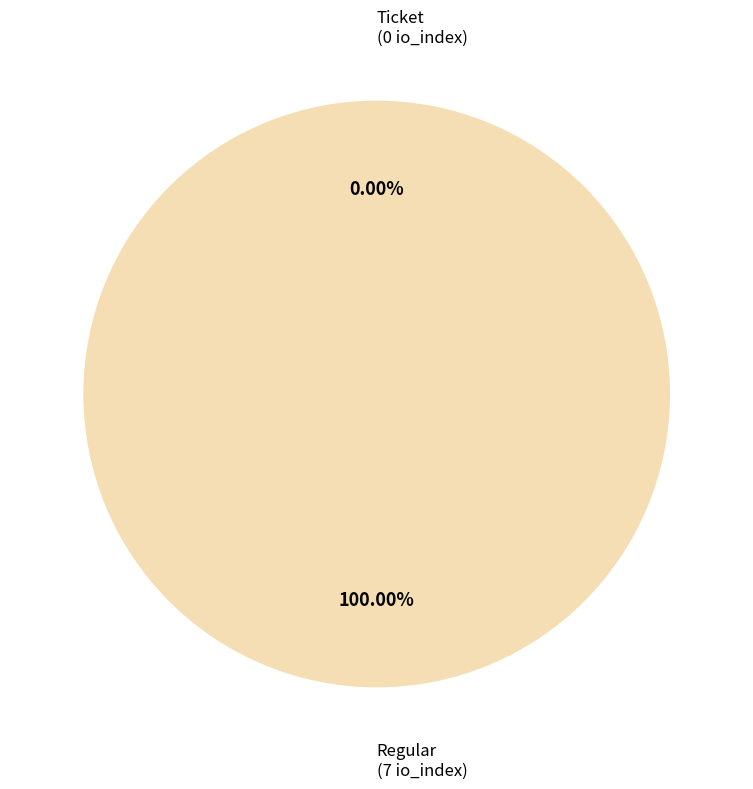

Which slice is the smallest?

Ticket